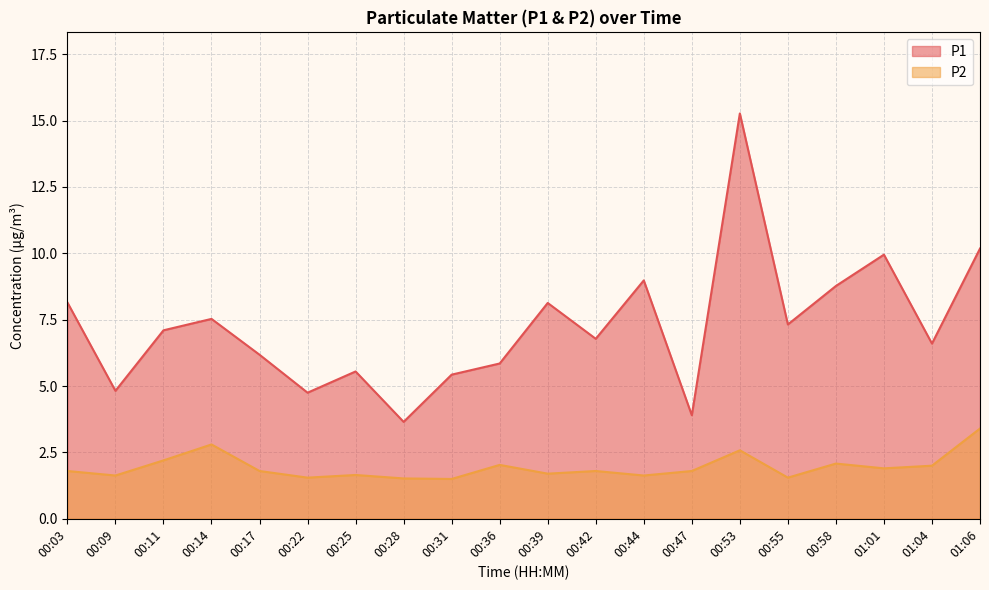

At how many categories does at least one series exceed 13?

1